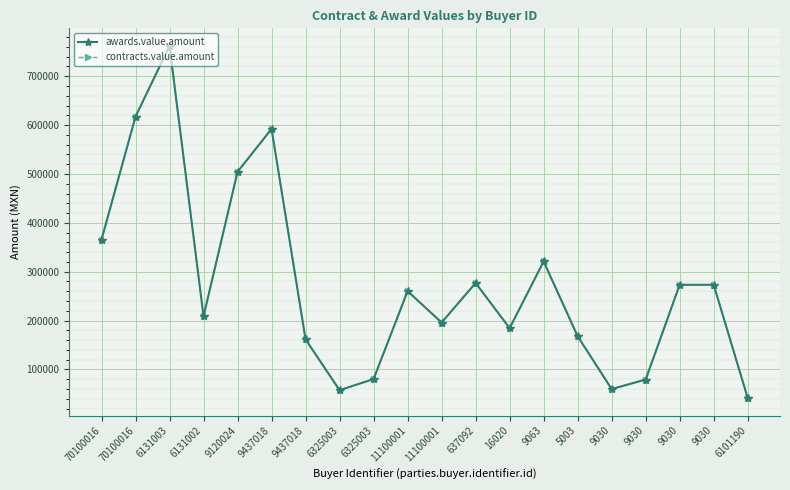

What is the sum of all contracts.value.amount values?

5483913.6